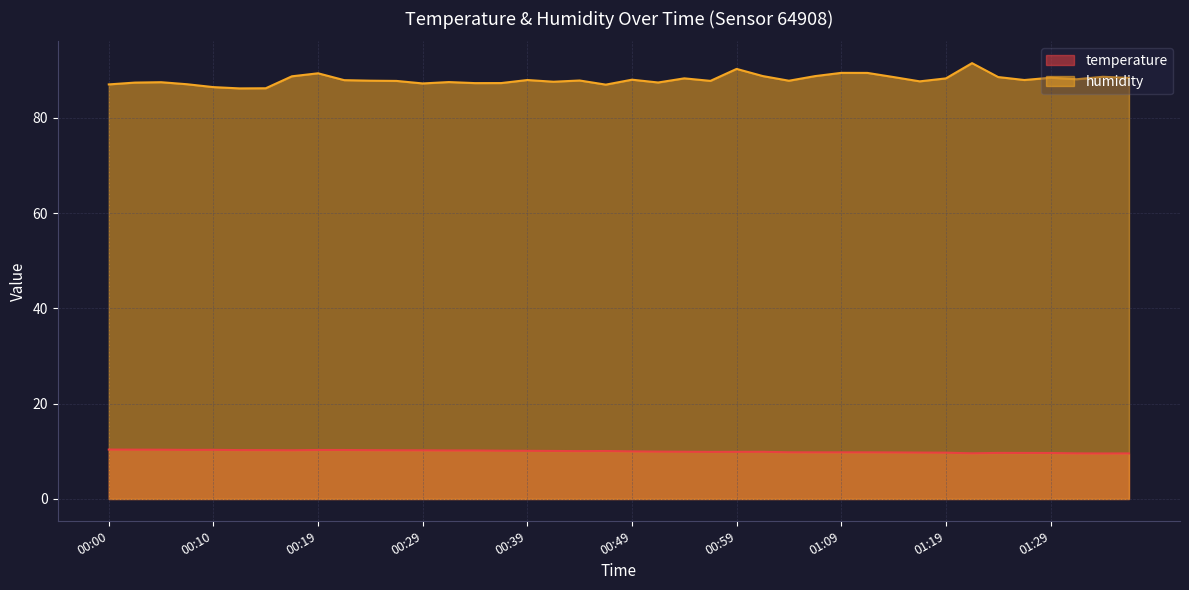

Is it true that temperature equals 9.8 at 01:07?

True